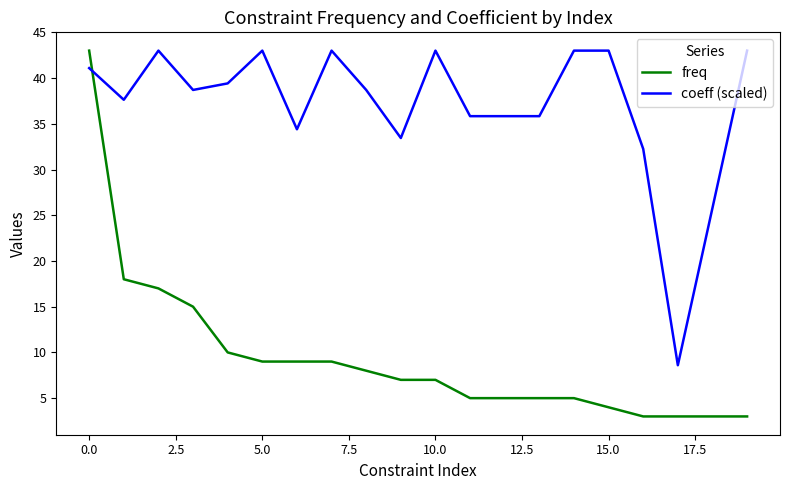

How many times do freq and coeff (scaled) cross each other?

1